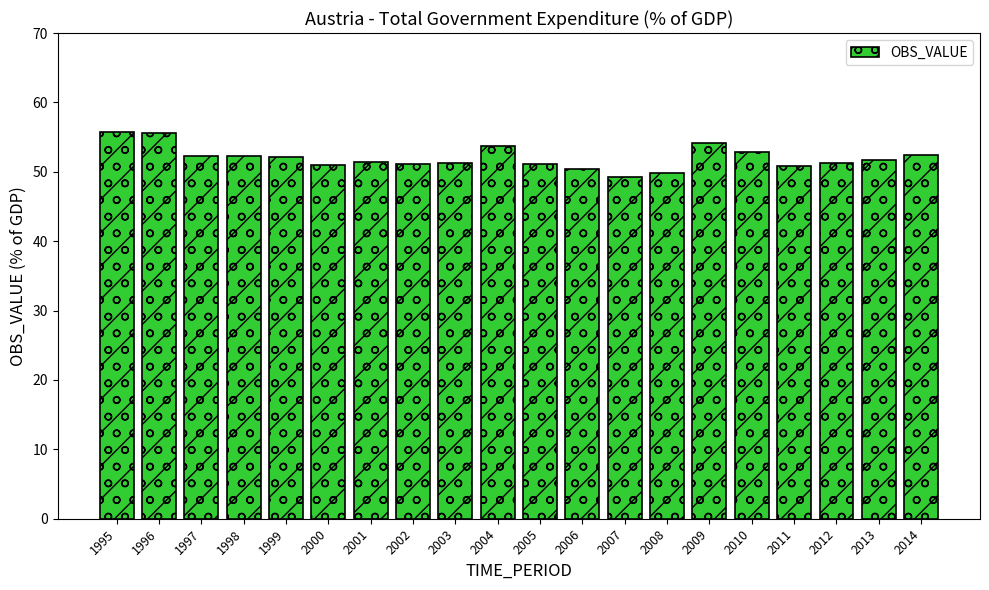

Count the number of data series in this chart.

1